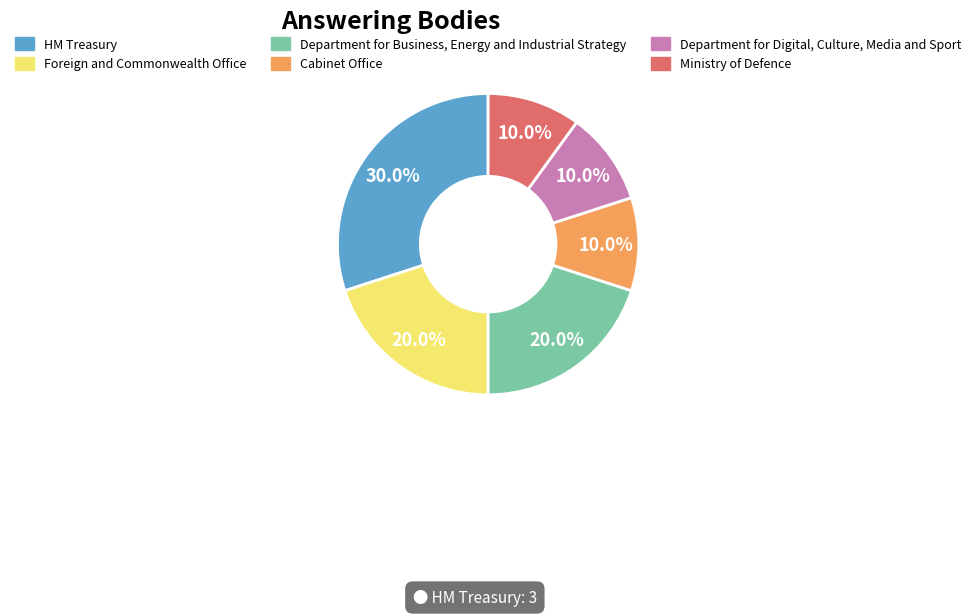

What is the total percentage of HM Treasury and Department for Business, Energy and Industrial Strategy?

50.0%